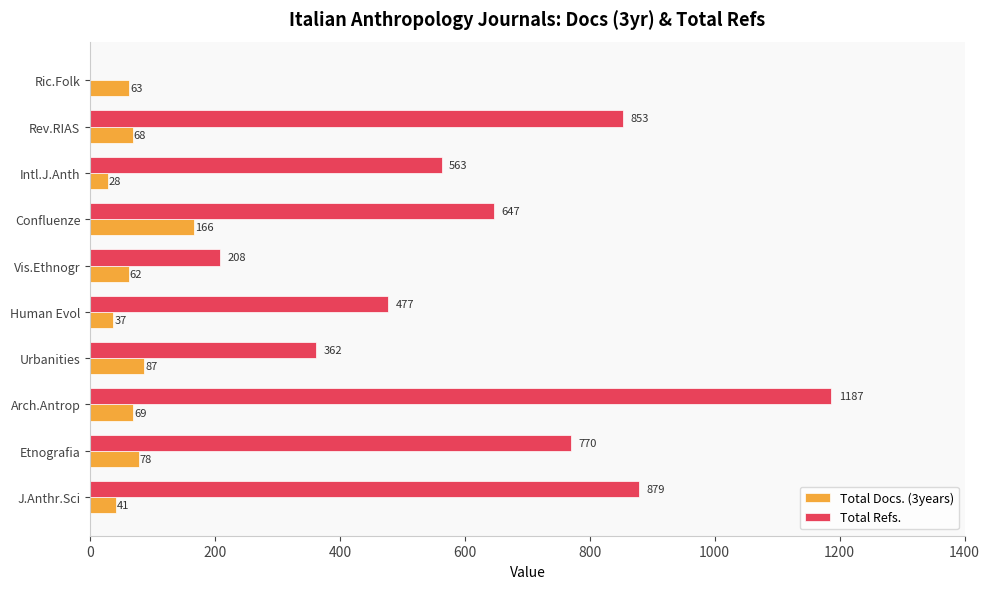

How many positive values does the Total Refs. series have?

9